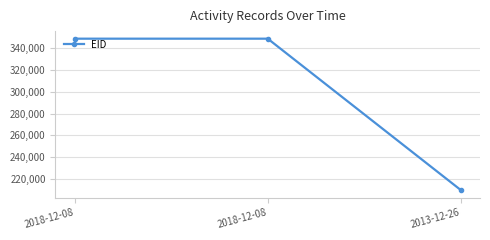

Does the chart have visible grid lines?

Yes